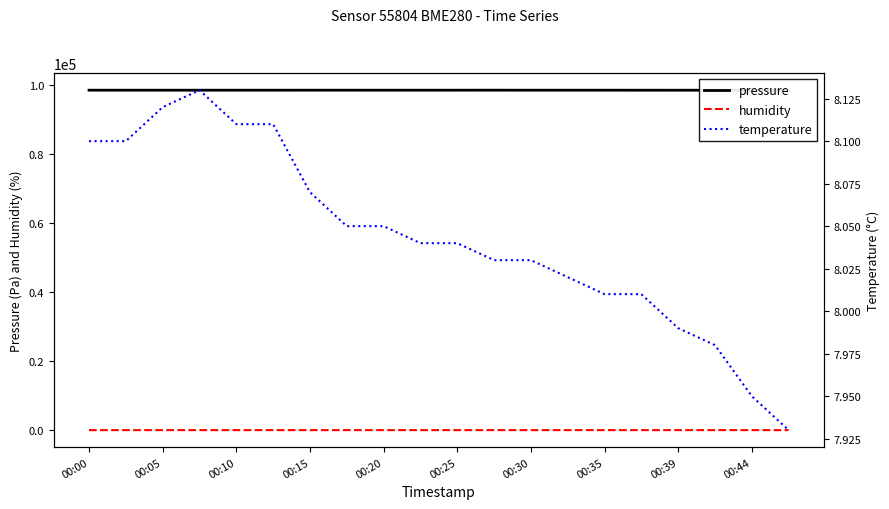

Which series has the largest total across all categories?

pressure